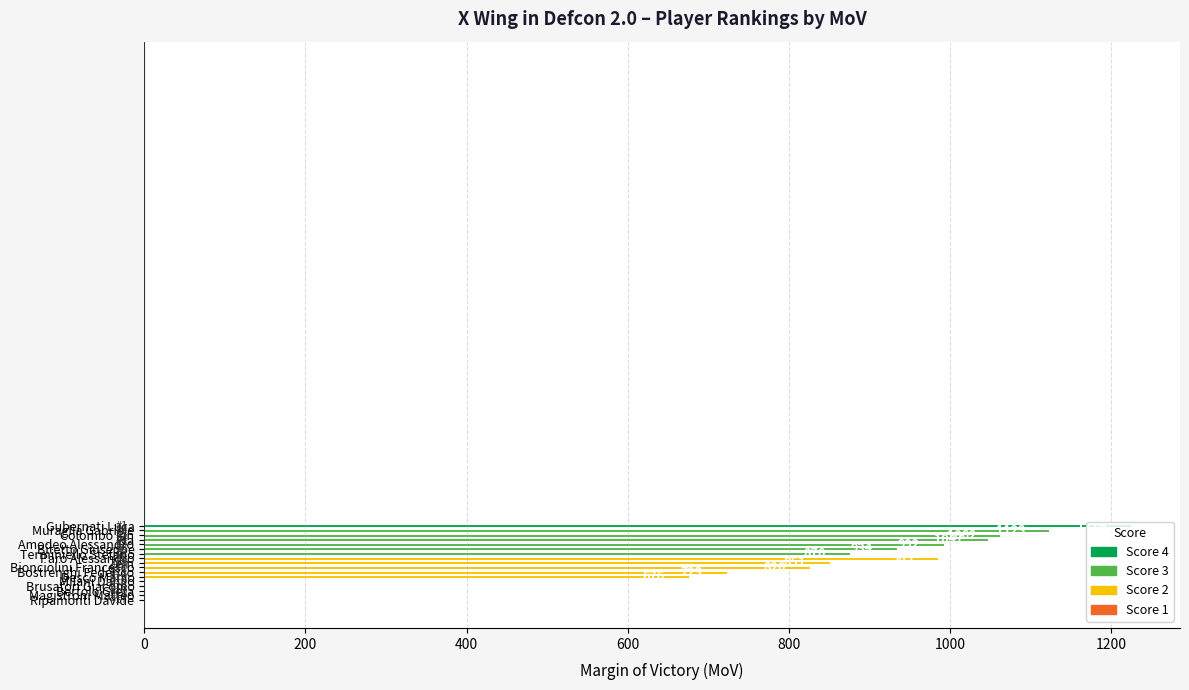

What is the maximum value shown in the chart?

1224